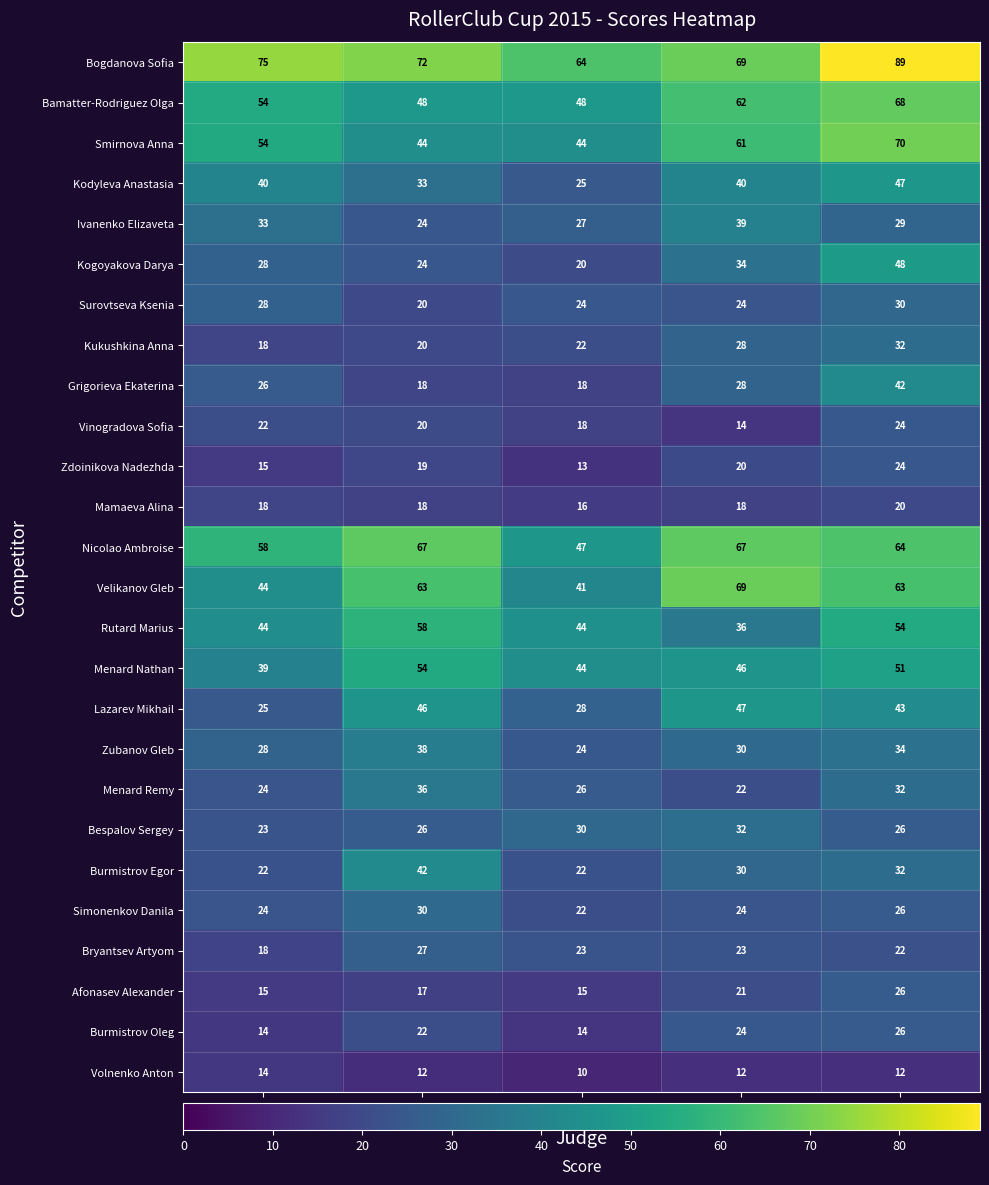

What is the total value across all series at Judge 4?

919.0